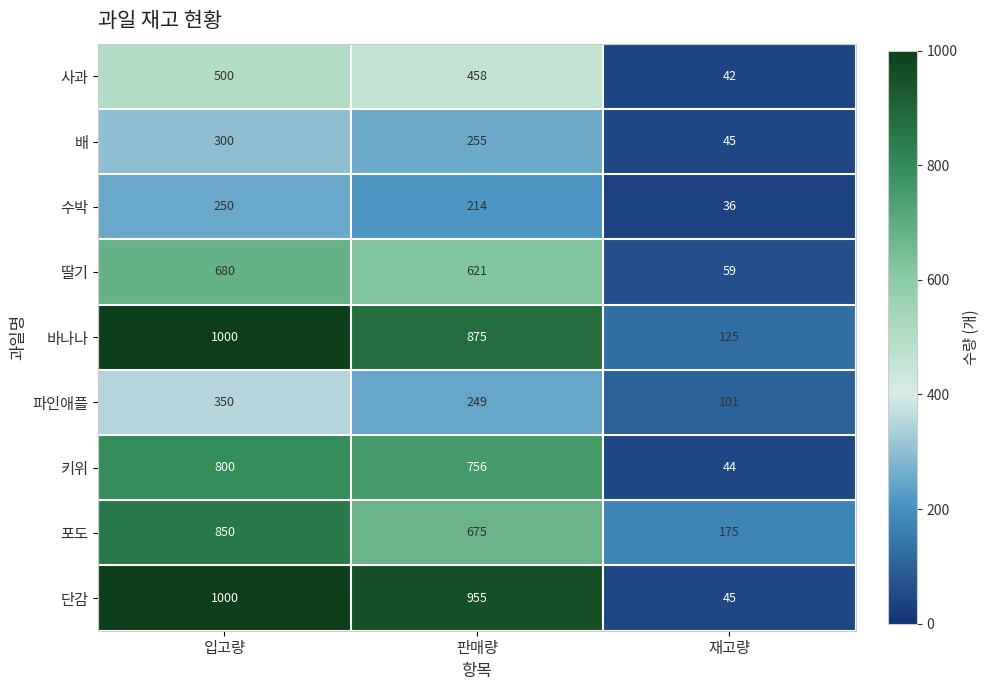

The value of 딸기 at 입고량 is 680. True or false?

True